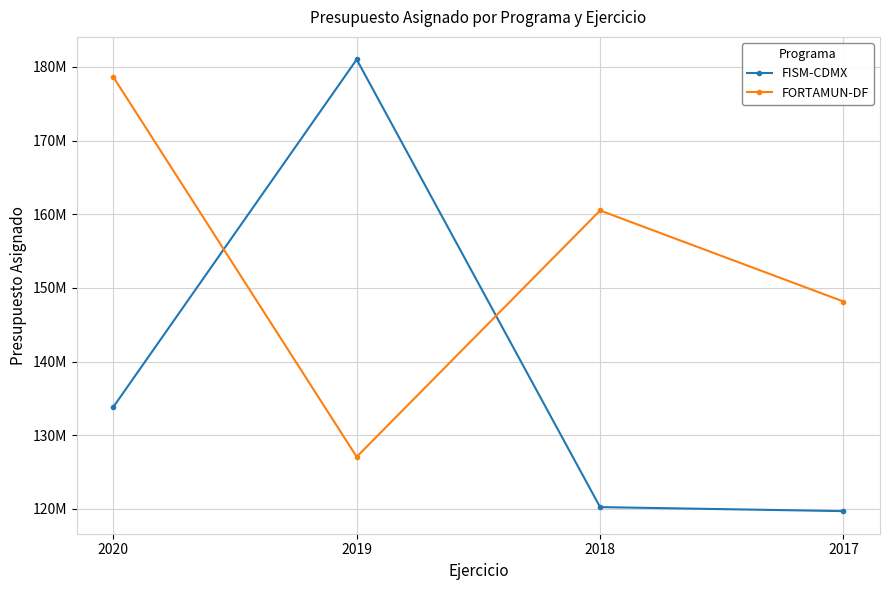

Is this an area chart (filled region under the line)?

No